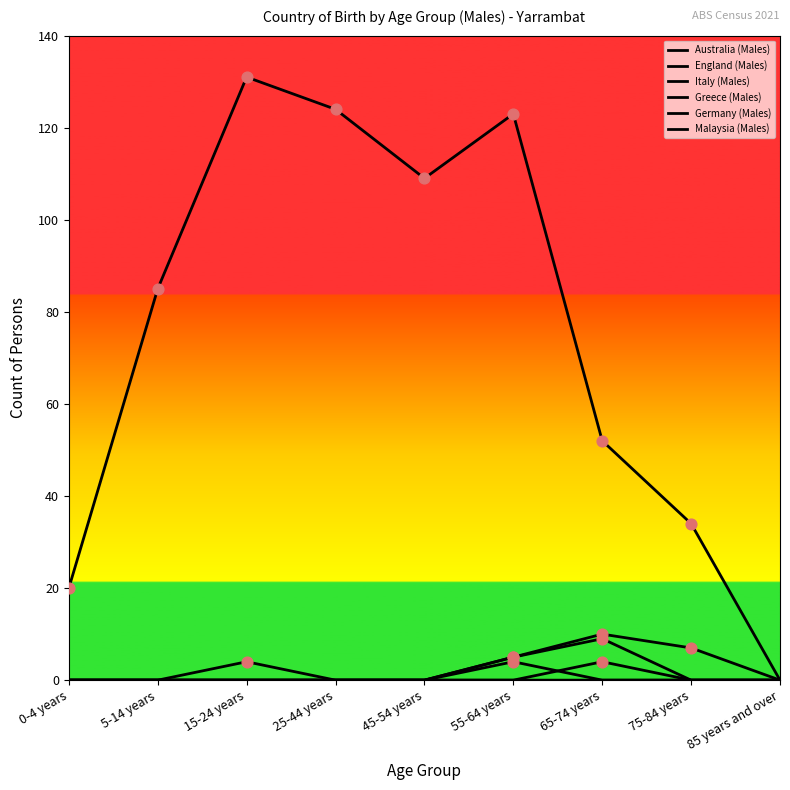

How many lines are shown in the chart?

6